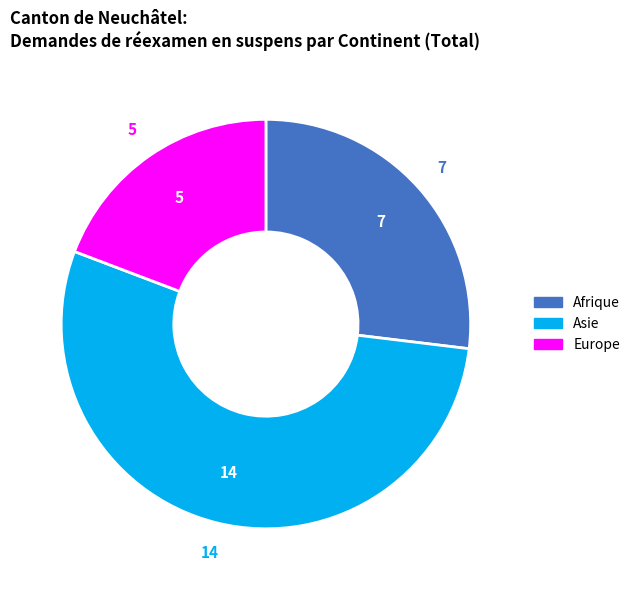

Rank the categories by value from highest to lowest.

Asie, Afrique, Europe